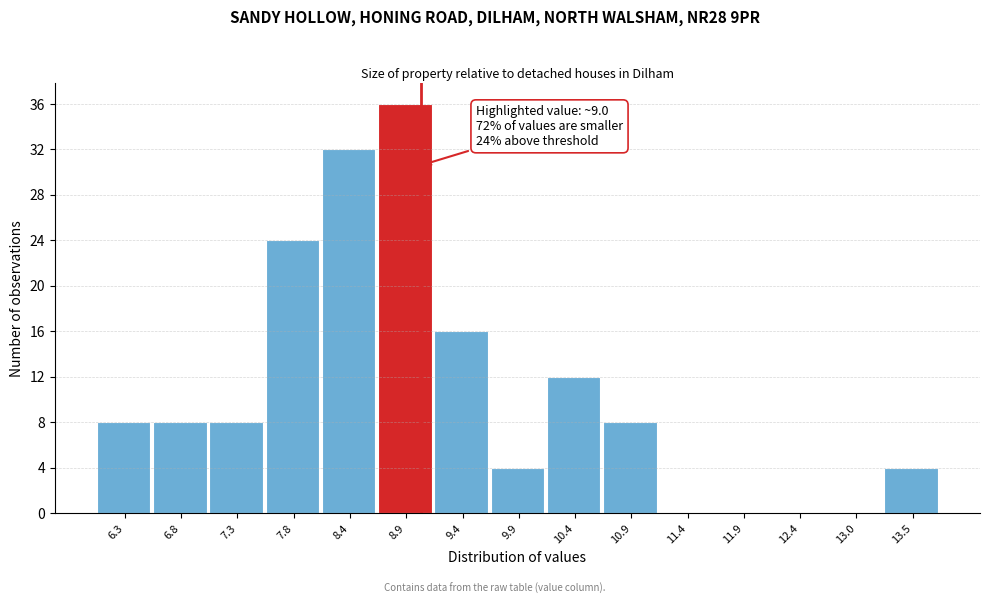

Which range on the x-axis has the tallest bar?

8.6 to 9.1